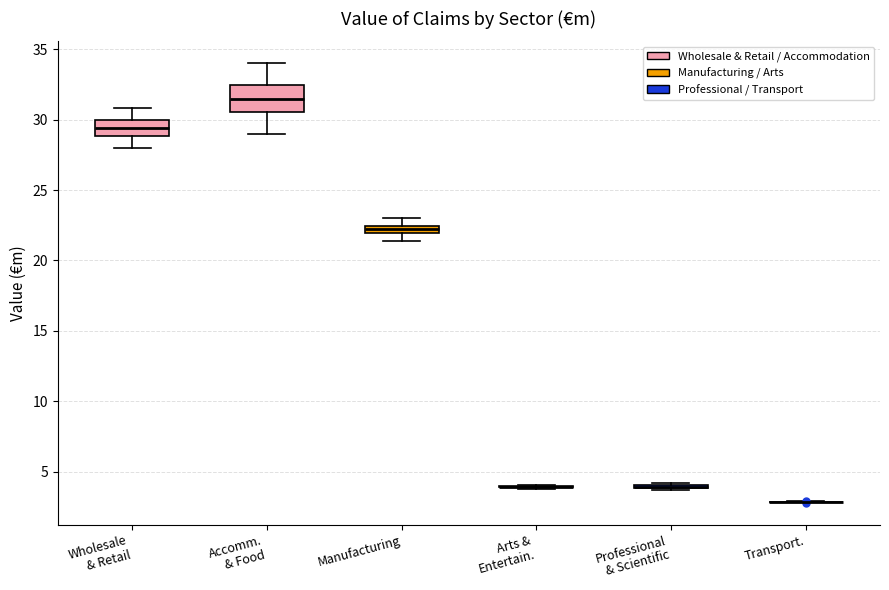

Comparing the boxes themselves (not the whiskers), which one is the tallest?

Accomm. & Food